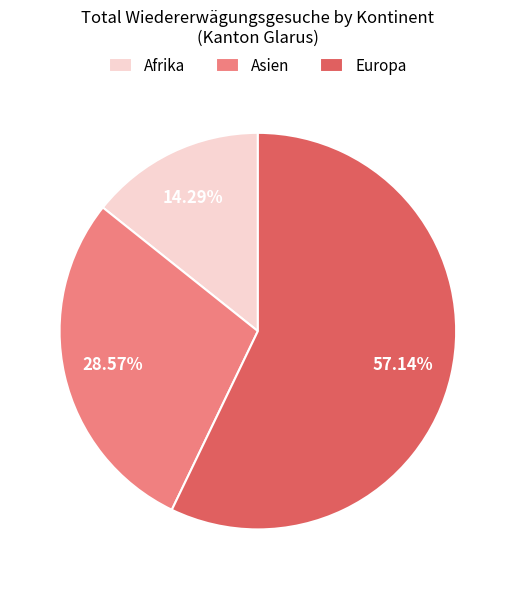

What is the ratio of the value at Europa to the value at Afrika?

4.0